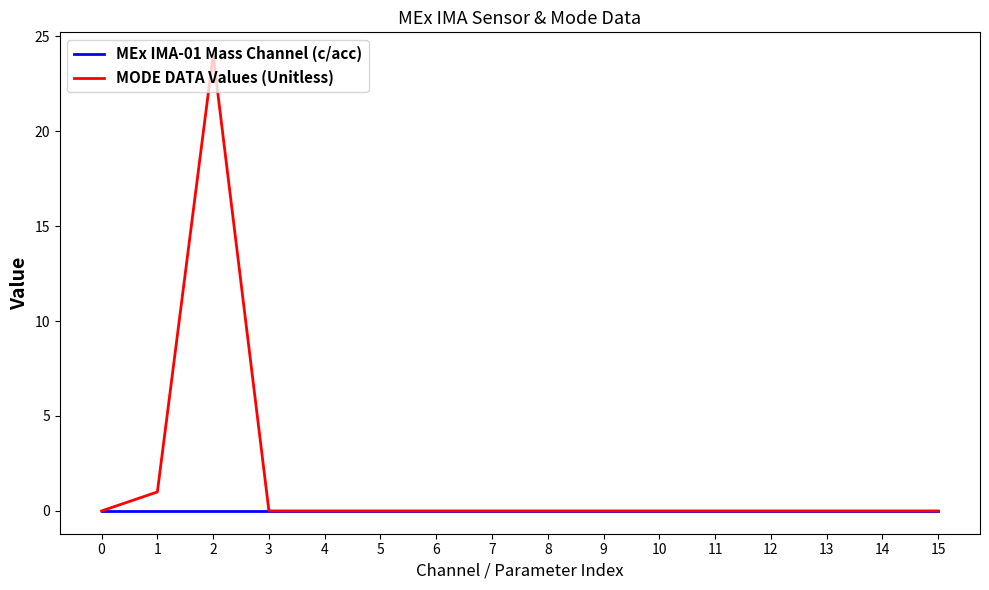

At which category is the sum across all series the highest?

2